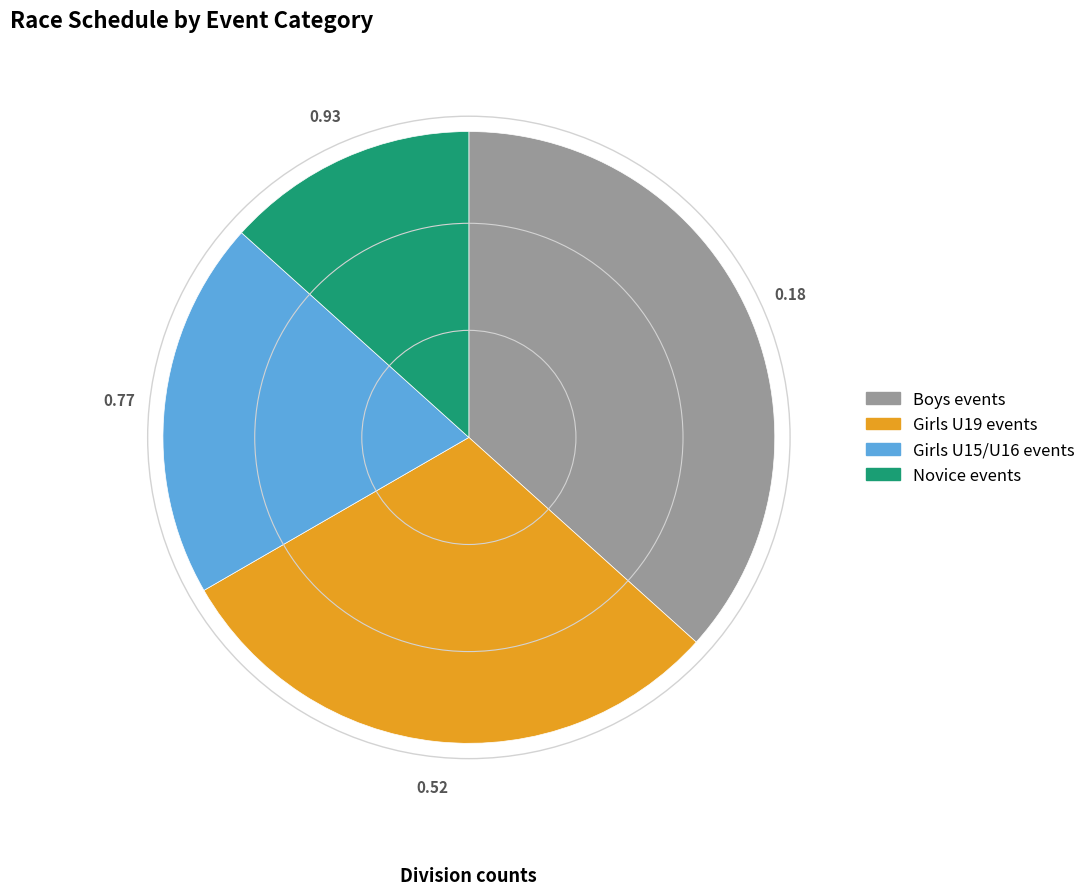

Is there a majority slice in this chart?

No